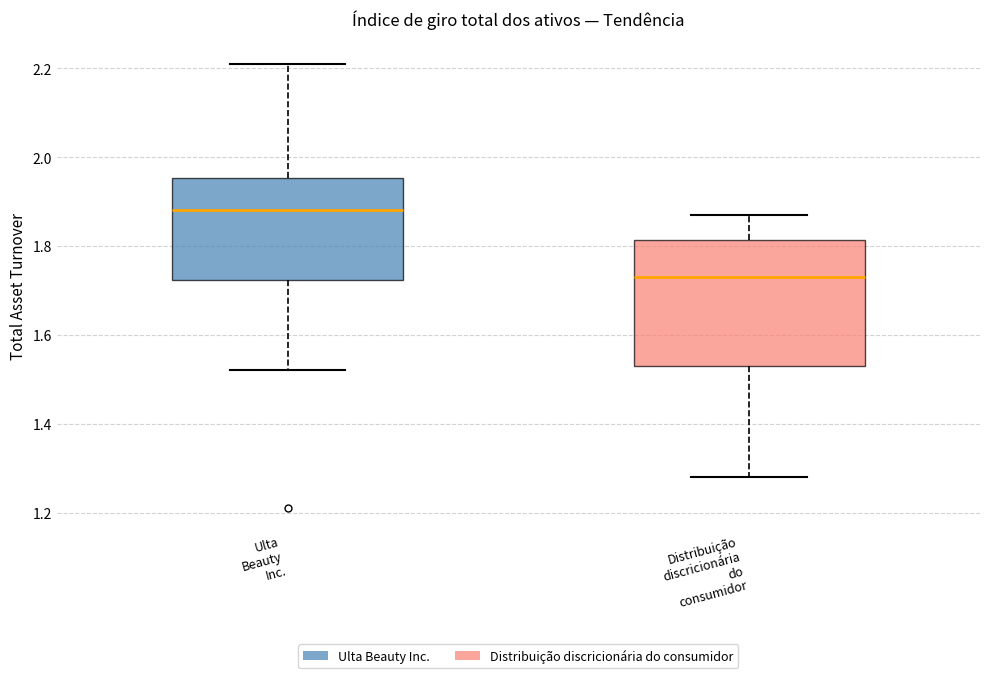

Reading left to right, transcribe this box plot: for each box, give where its median line is, the range the box spans, and where its two whiskers end, as read against the y-axis. The values are not printed on the chart, so give them approximately, as read against the axis.

Ulta Beauty Inc.: median 1.88, box 1.72 to 1.96, whiskers 1.52 to 2.22
Distribuição discricionária do consumidor: median 1.74, box 1.54 to 1.82, whiskers 1.28 to 1.88